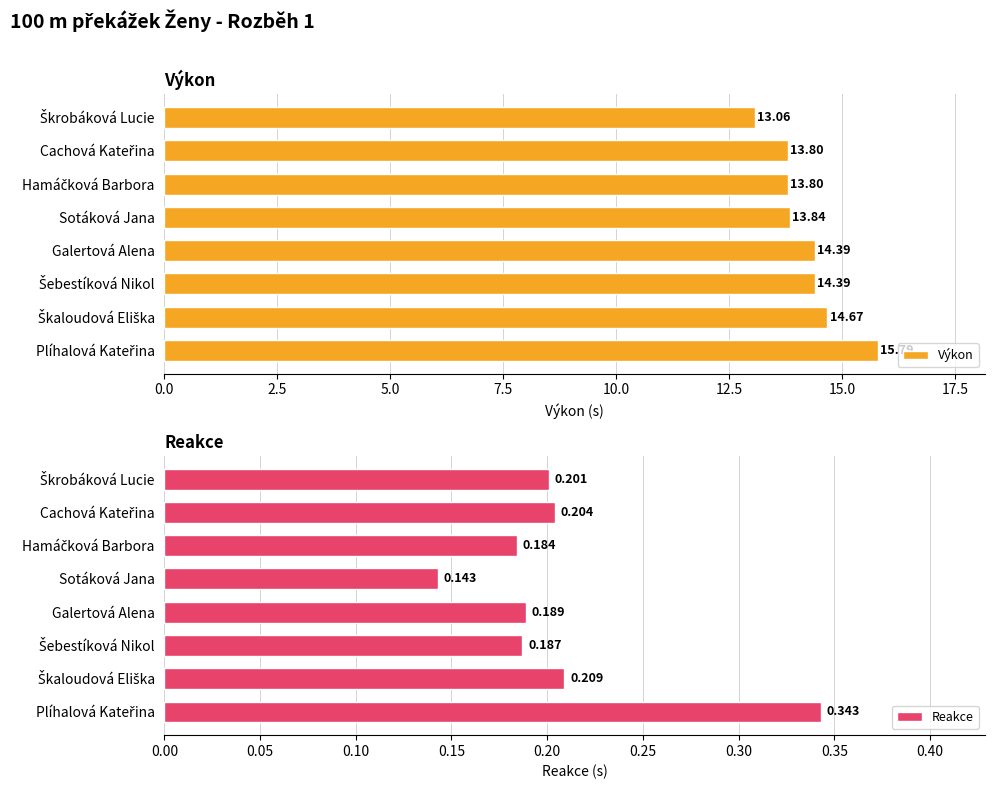

Which series has the widest spread of values?

Výkon